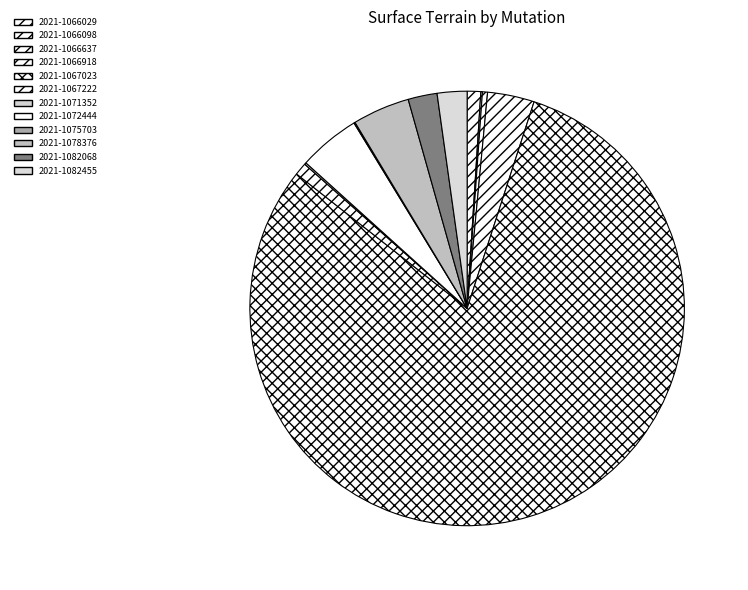

Rank the categories by value from highest to lowest.

2021-1067023, 2021-1072444, 2021-1078376, 2021-1066918, 2021-1082455, 2021-1082068, 2021-1066029, 2021-1067222, 2021-1066637, 2021-1071352, 2021-1066098, 2021-1075703